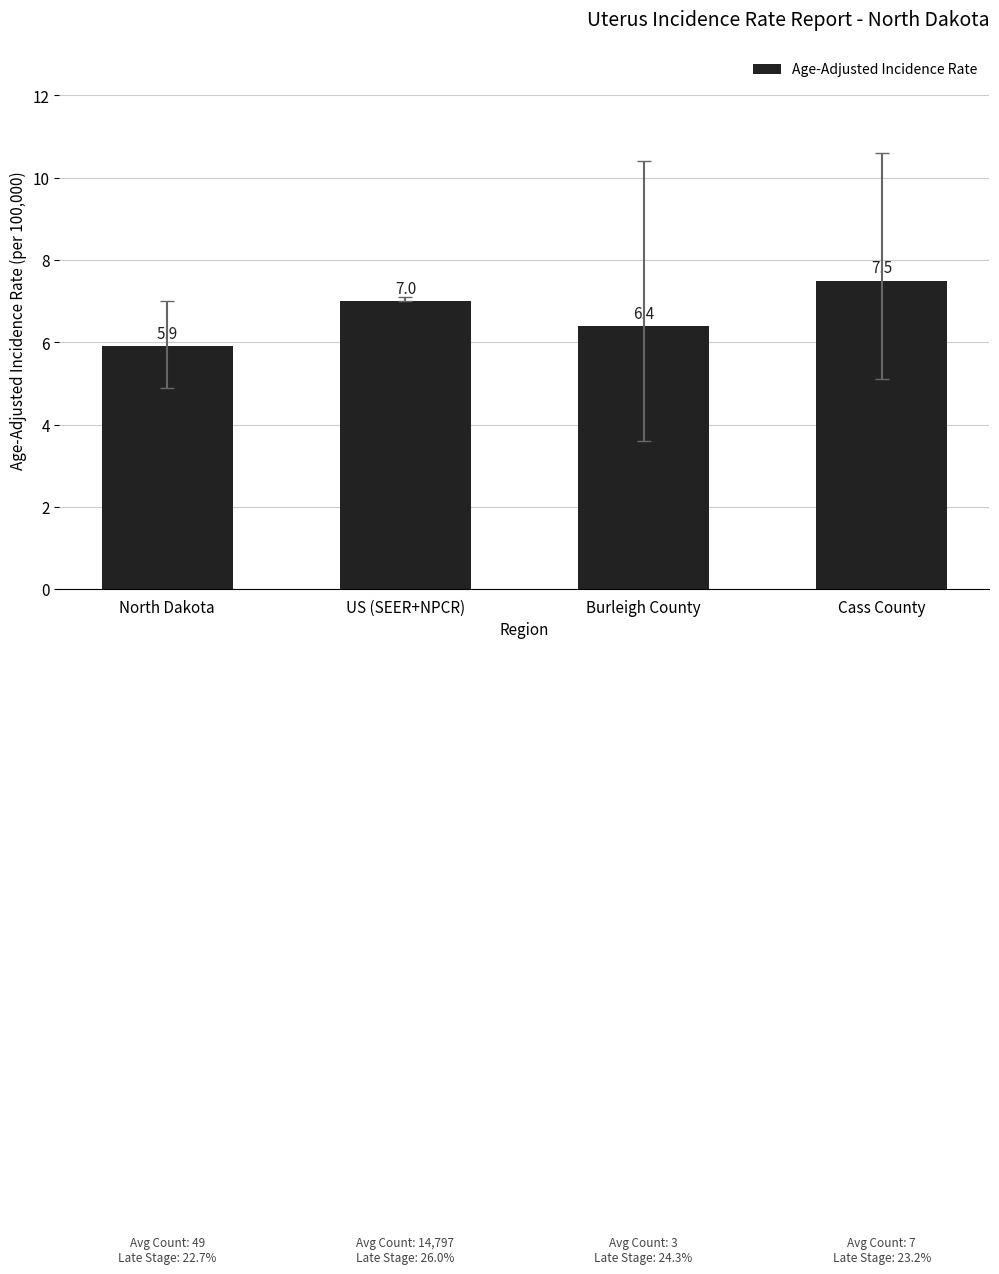

Rank the categories by value from highest to lowest.

Cass County, US (SEER+NPCR), Burleigh County, North Dakota